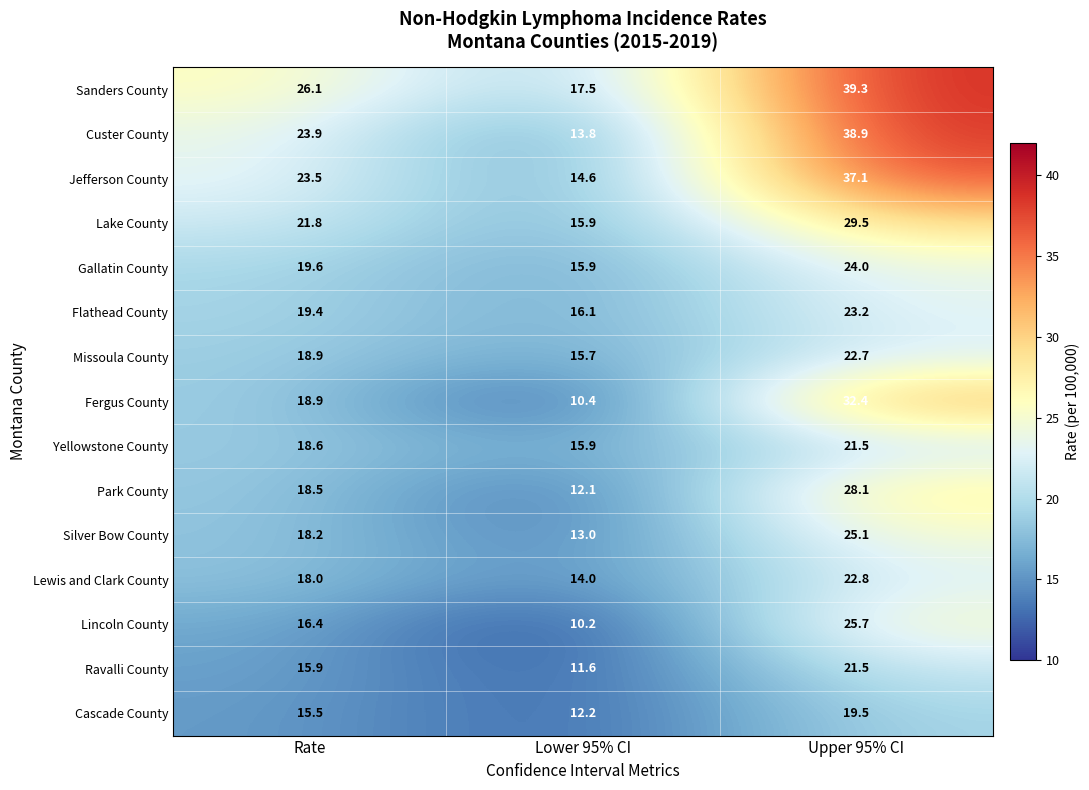

What is the sum of the Sanders County values at Rate and Lower 95% CI?

43.6